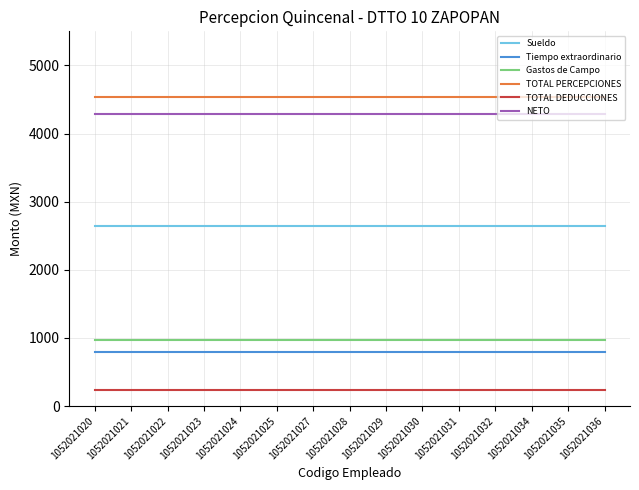

What is the spread (max minus min) of values at 1052021027?

4293.8